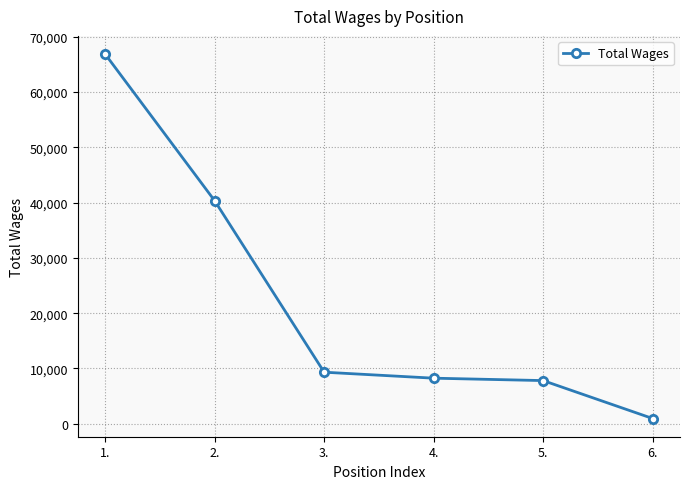

What is the ratio of the value at 4. to the value at 1.?

0.1